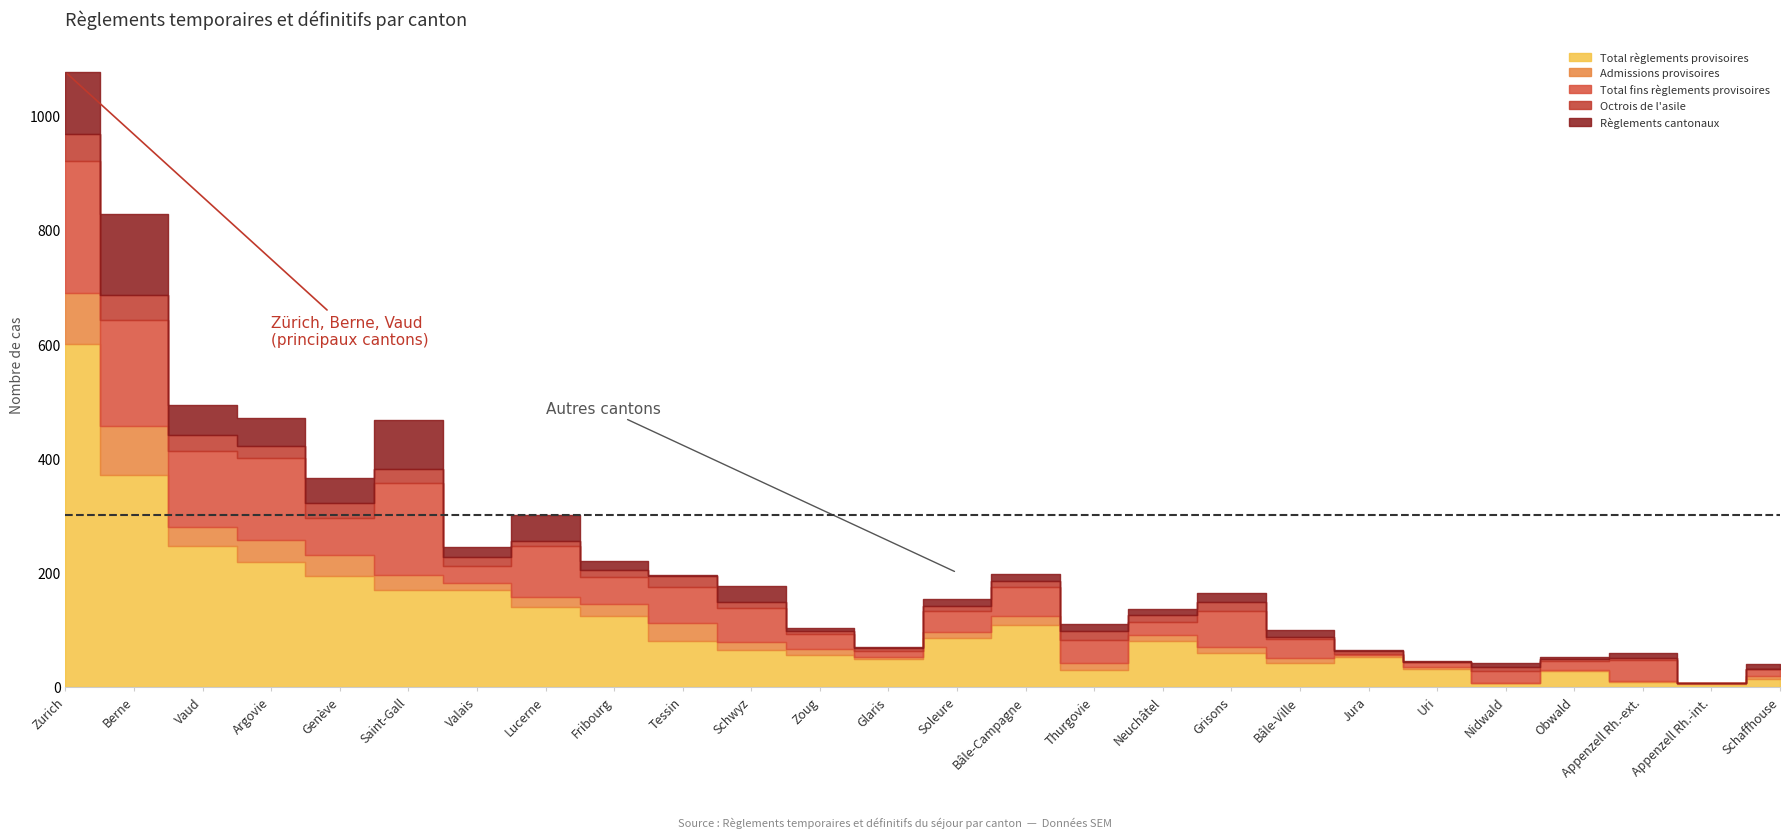

Between Glaris and Appenzell Rh.-ext., which is larger?

Glaris